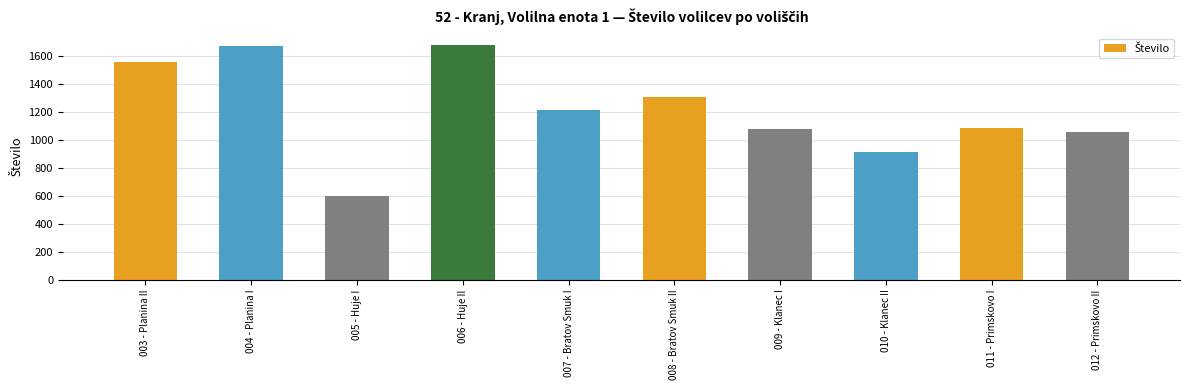

The value at 011 - Primskovo I is 513. True or false?

False